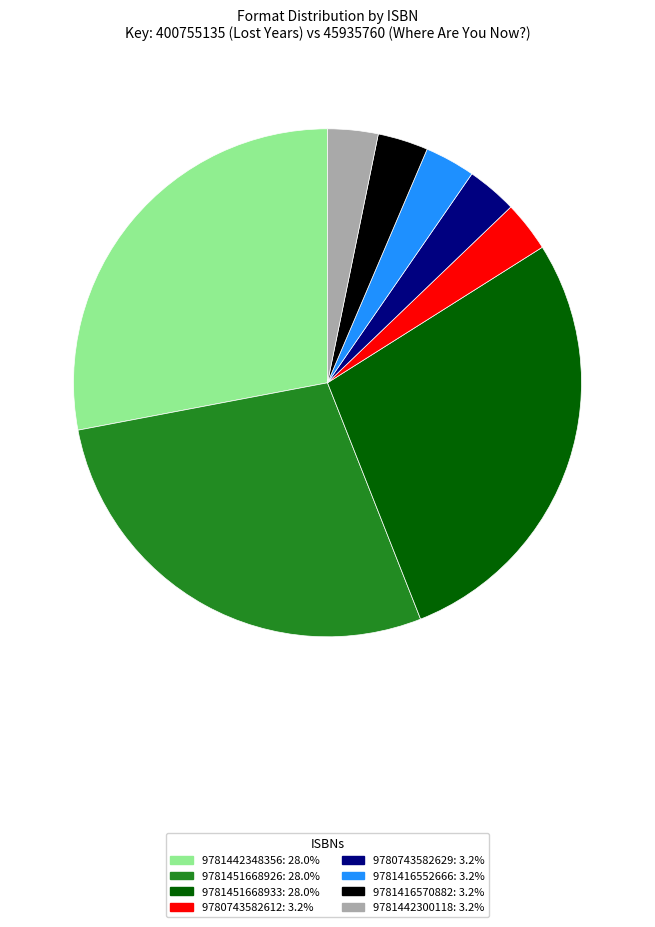

Which has a higher value, 9781442348356 or 9780743582629?

9781442348356